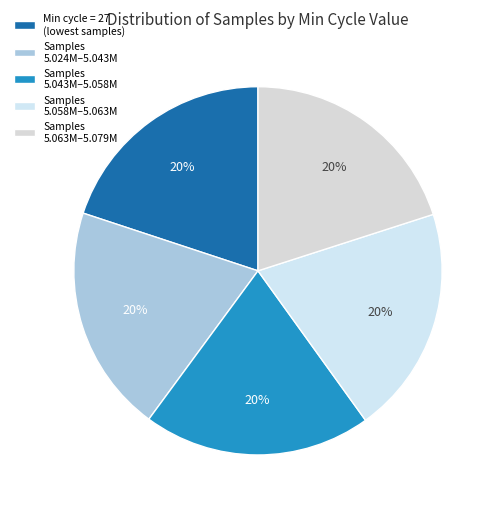

How many segments does this pie chart have?

5